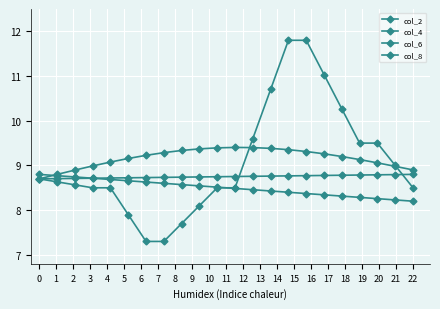

How many values in the col_4 series exceed 8?

18